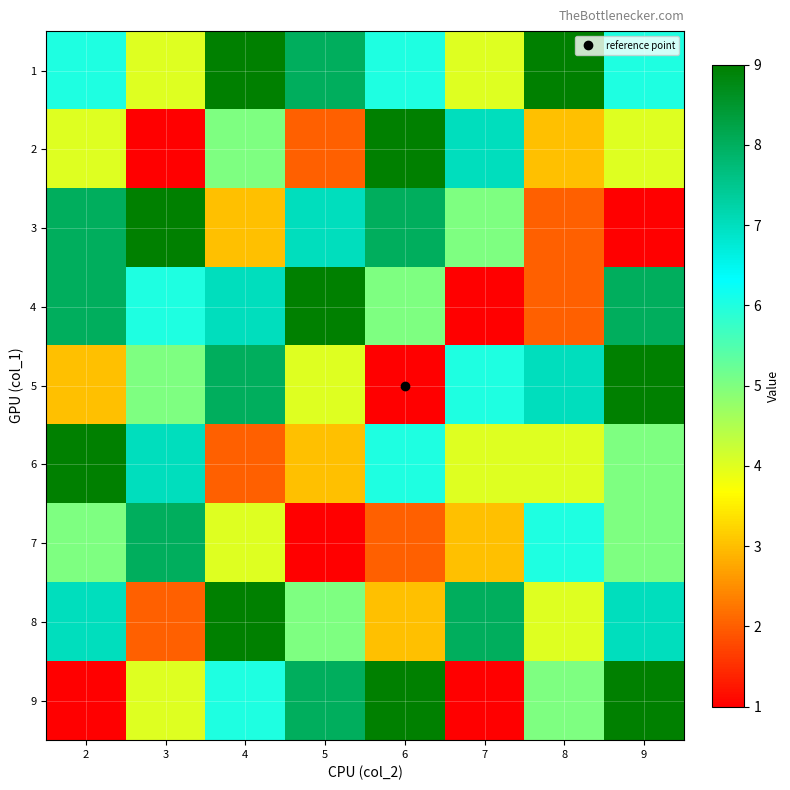

Reading left to right, transcribe all the data shown in this chart.

1: 2=6	3=4	4=9	5=8	6=6	7=4	8=9	9=6
2: 2=4	3=1	4=5	5=2	6=9	7=7	8=3	9=4
3: 2=8	3=9	4=3	5=7	6=8	7=5	8=2	9=1
4: 2=8	3=6	4=7	5=9	6=5	7=1	8=2	9=8
5: 2=3	3=5	4=8	5=4	6=1	7=6	8=7	9=9
6: 2=9	3=7	4=2	5=3	6=6	7=4	8=4	9=5
7: 2=5	3=8	4=4	5=1	6=2	7=3	8=6	9=5
8: 2=7	3=2	4=9	5=5	6=3	7=8	8=4	9=7
9: 2=1	3=4	4=6	5=8	6=9	7=1	8=5	9=9